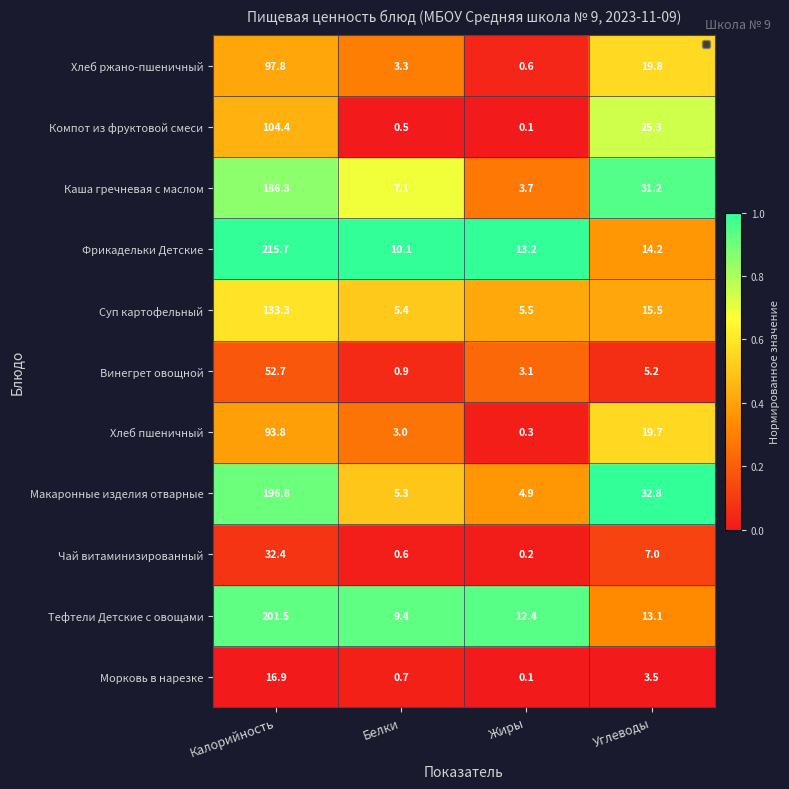

What is the average value of the Фрикадельки Детские series?

63.3